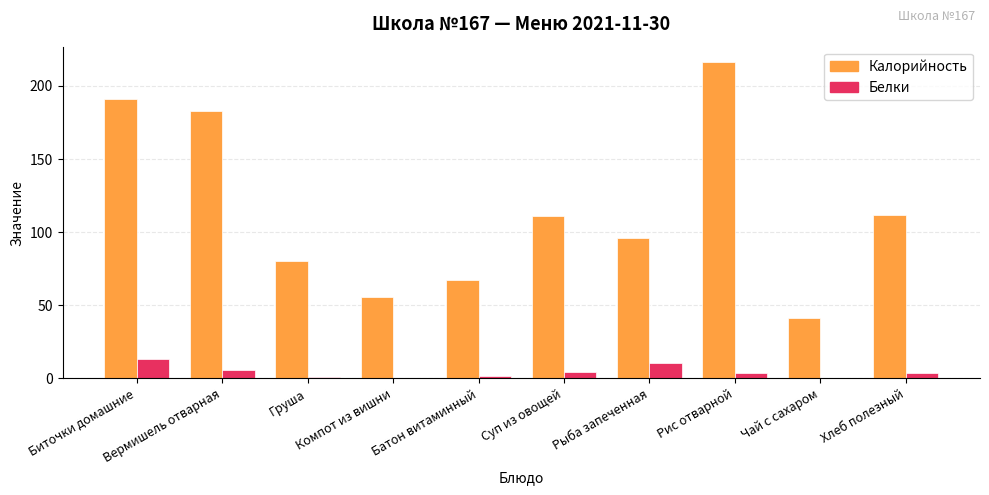

Which series has the largest total across all categories?

Калорийность